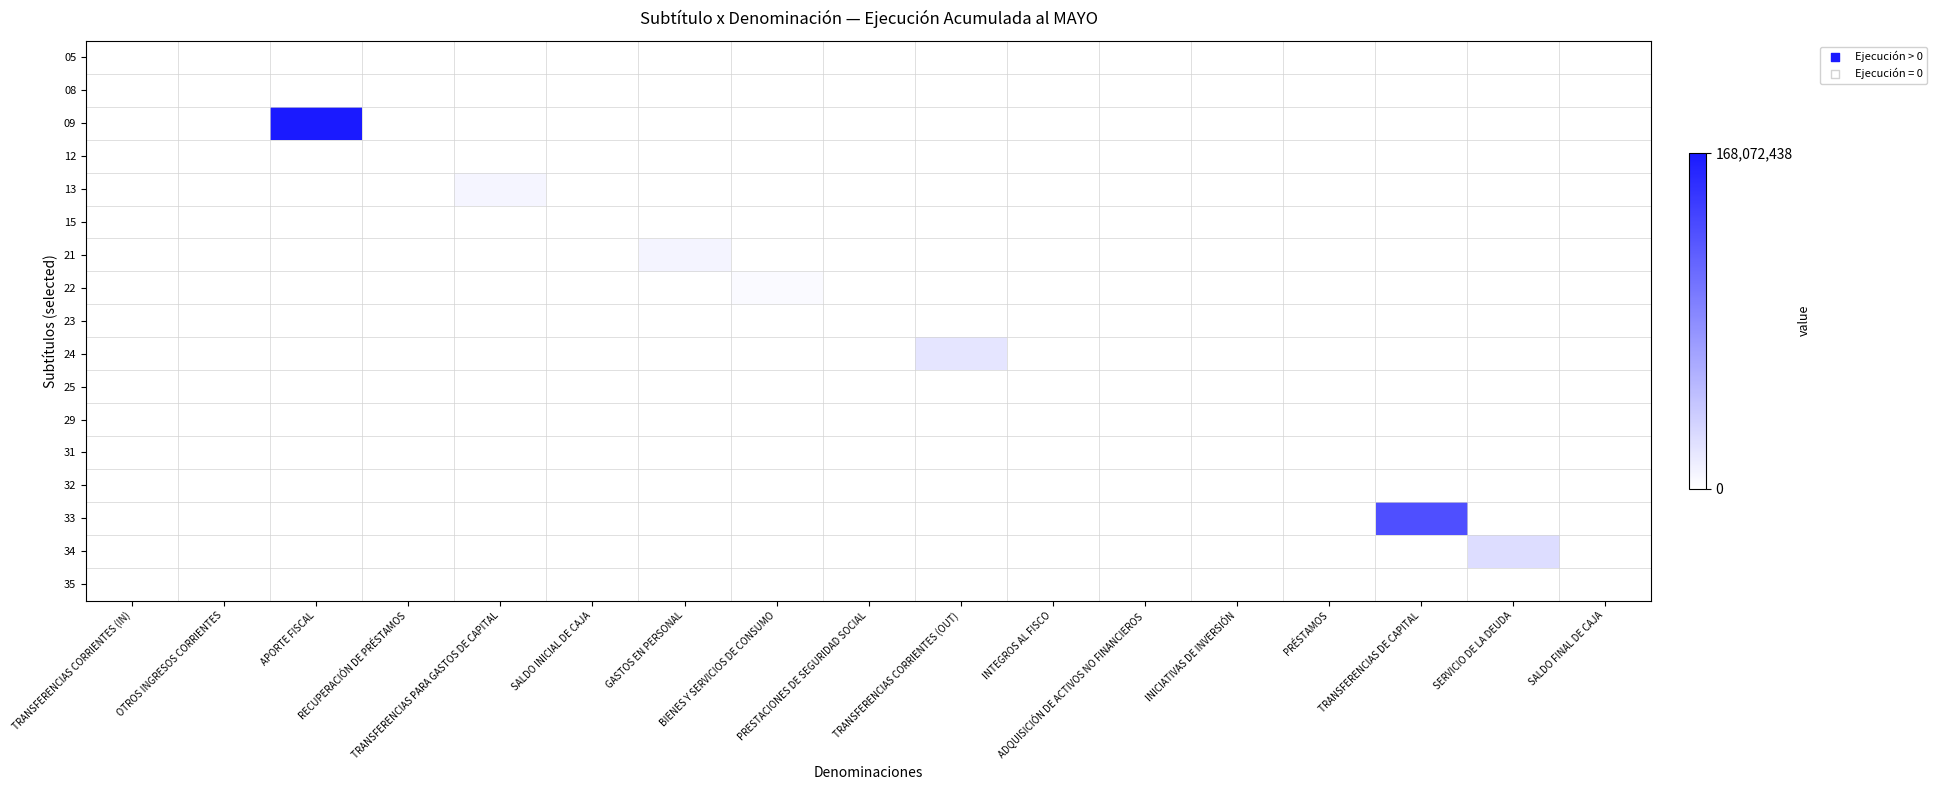

Rank the series at TRANSFERENCIAS CORRIENTES (IN) from highest to lowest value.

05, 08, 09, 12, 13, 15, 21, 22, 23, 24, 25, 29, 31, 32, 33, 34, 35